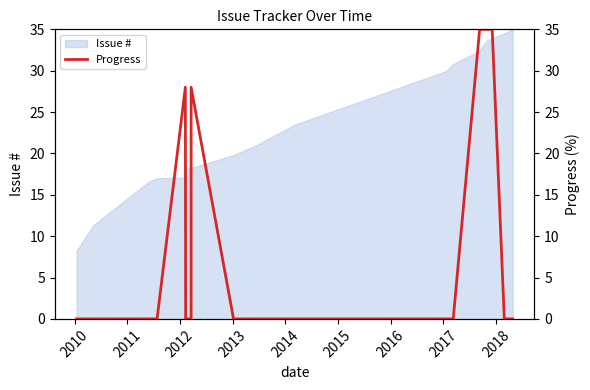

The chart shows a value of 17 at 19. True or false?

False